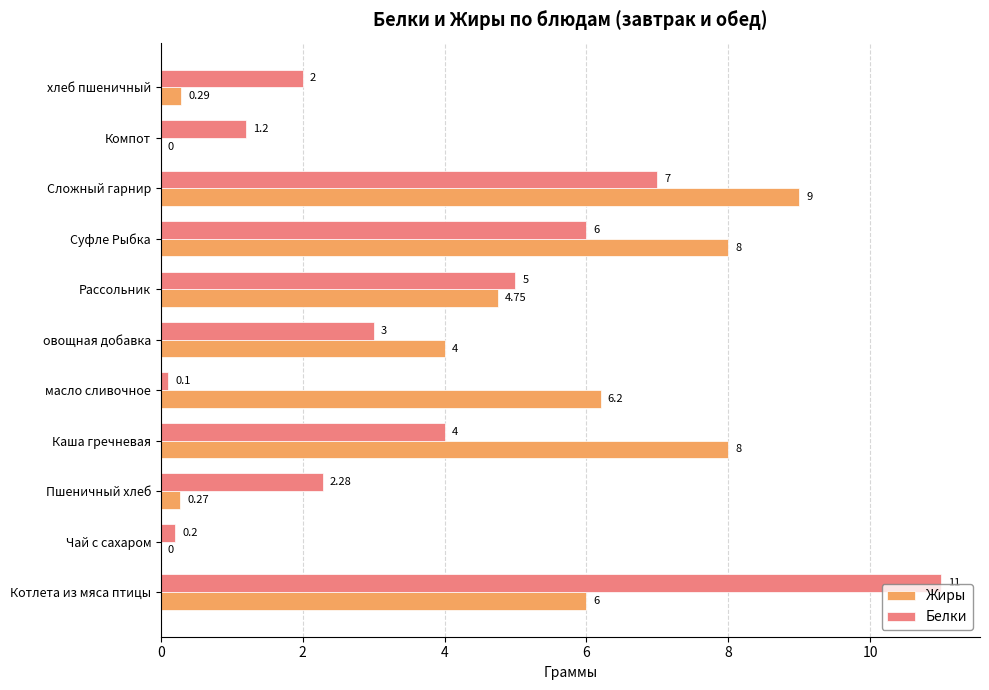

Which series changed the most between Суфле Рыбка and хлеб пшеничный?

Жиры